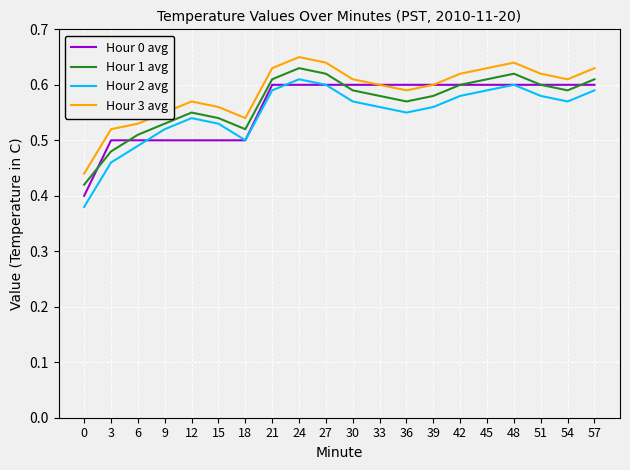

The Hour 0 avg series shows 0.6 at 42. True or false?

True